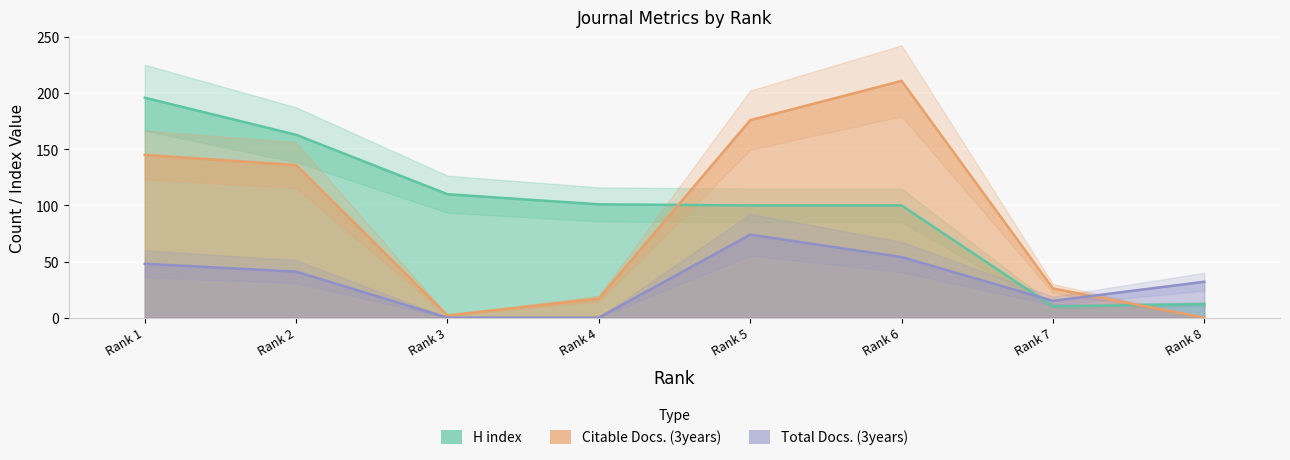

What is the value of the H index point at the 5th from the left?

100